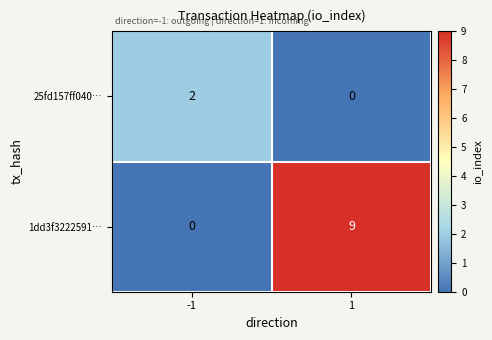

Rank the series by their average value, from lowest to highest.

25fd157ff040…, 1dd3f3222591…